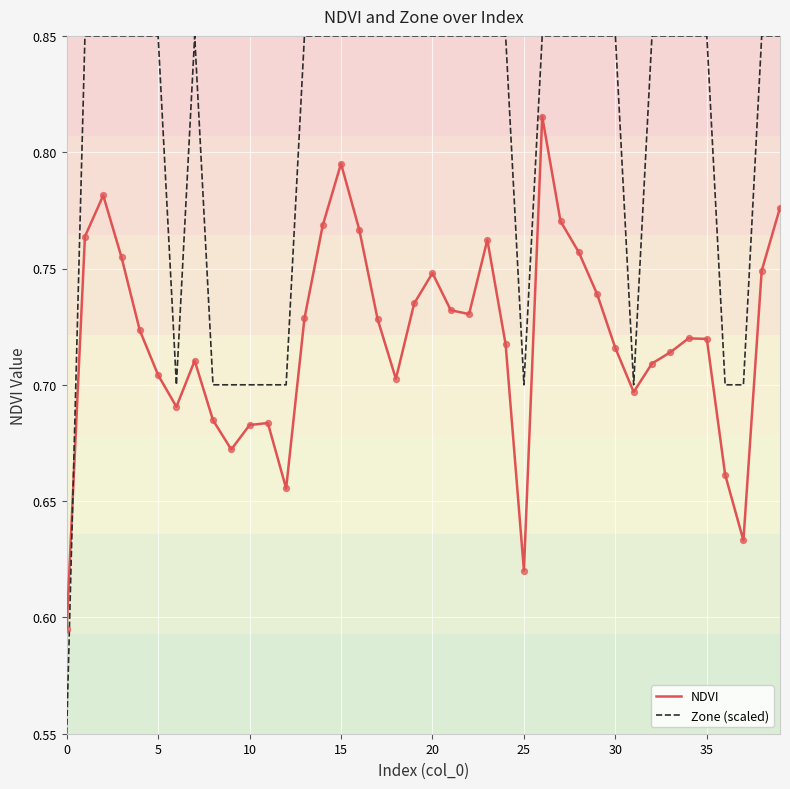

At how many categories does at least one series exceed 0?

40